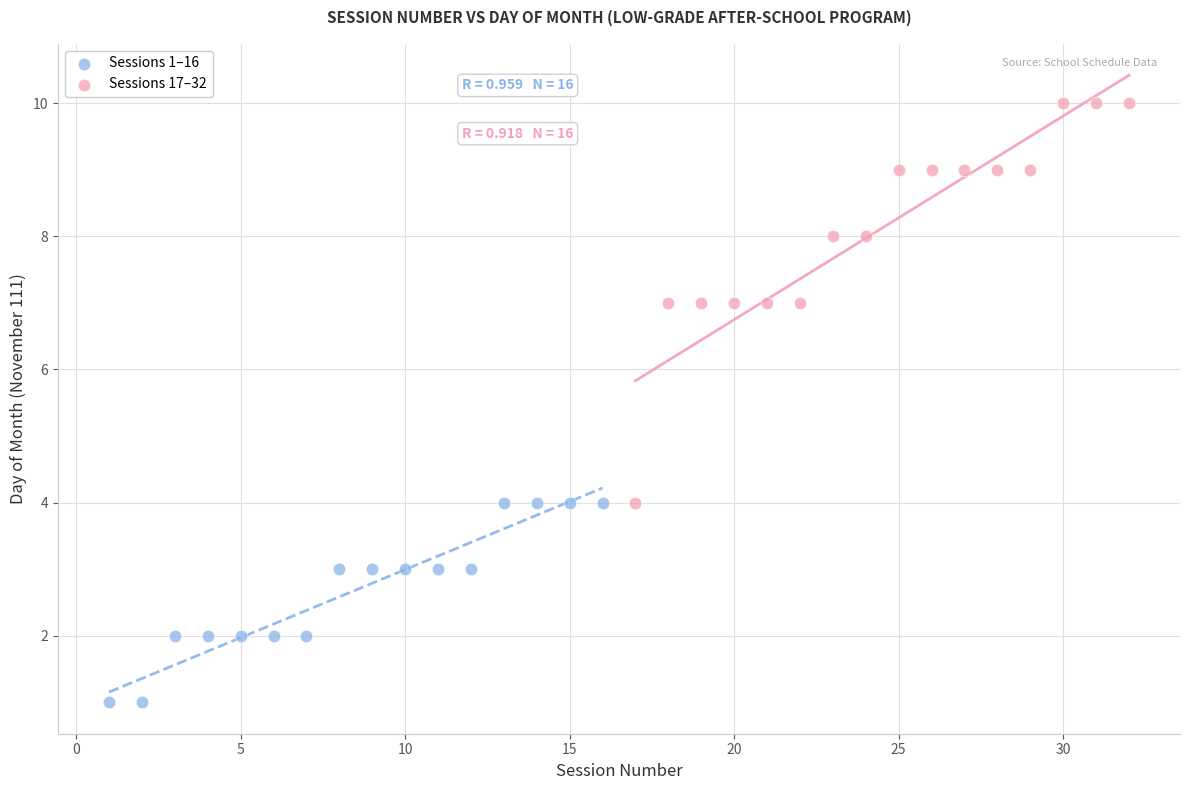

Which series reaches the minimum Y coordinate?

Sessions 1–16